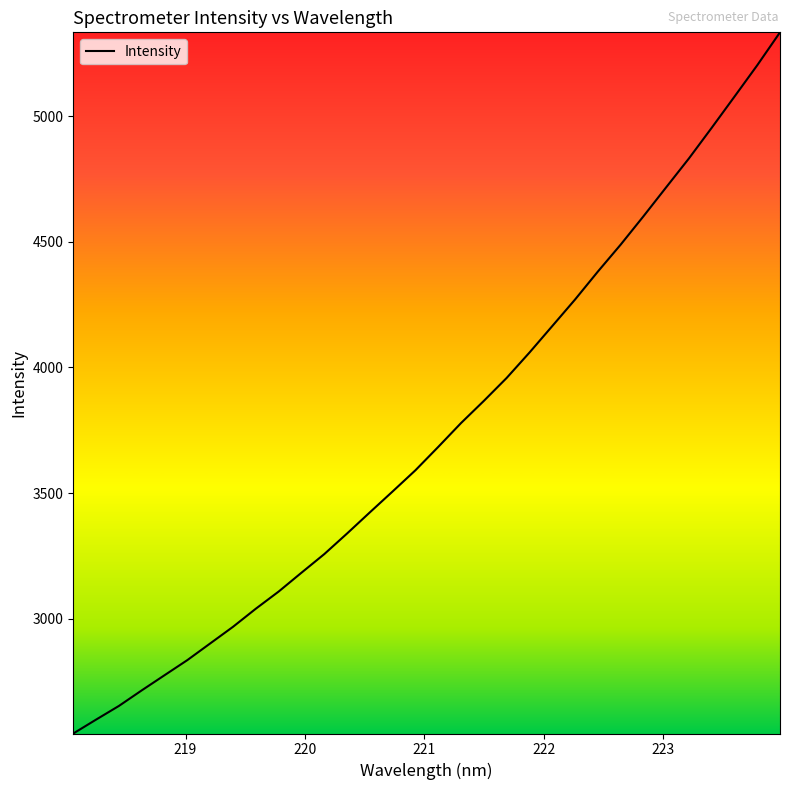

What is the smallest value displayed?

2543.3